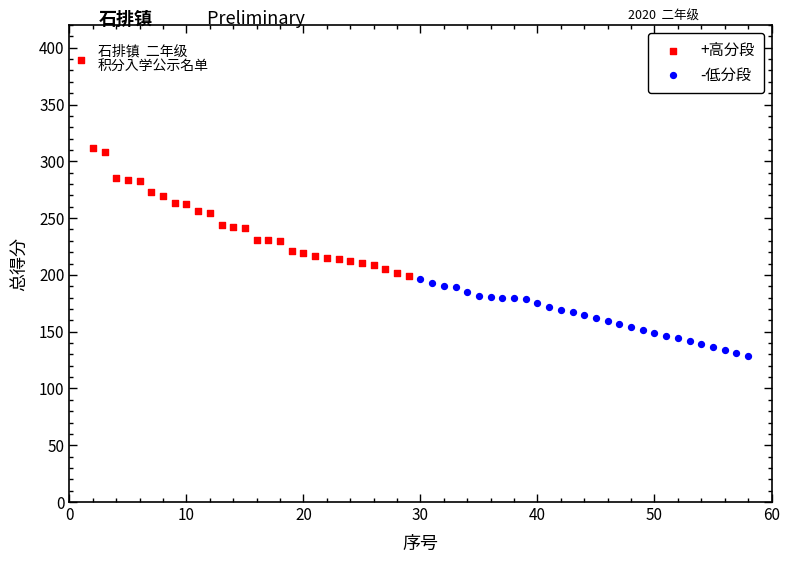

Which series has the largest Y range (max minus min)?

+高分段